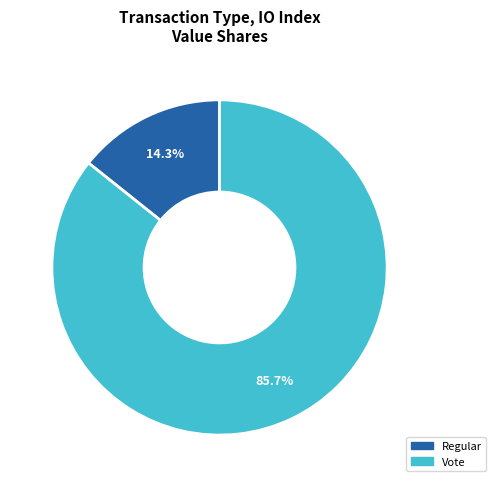

To the nearest percent, what is the combined percentage of Vote and Regular?

100%